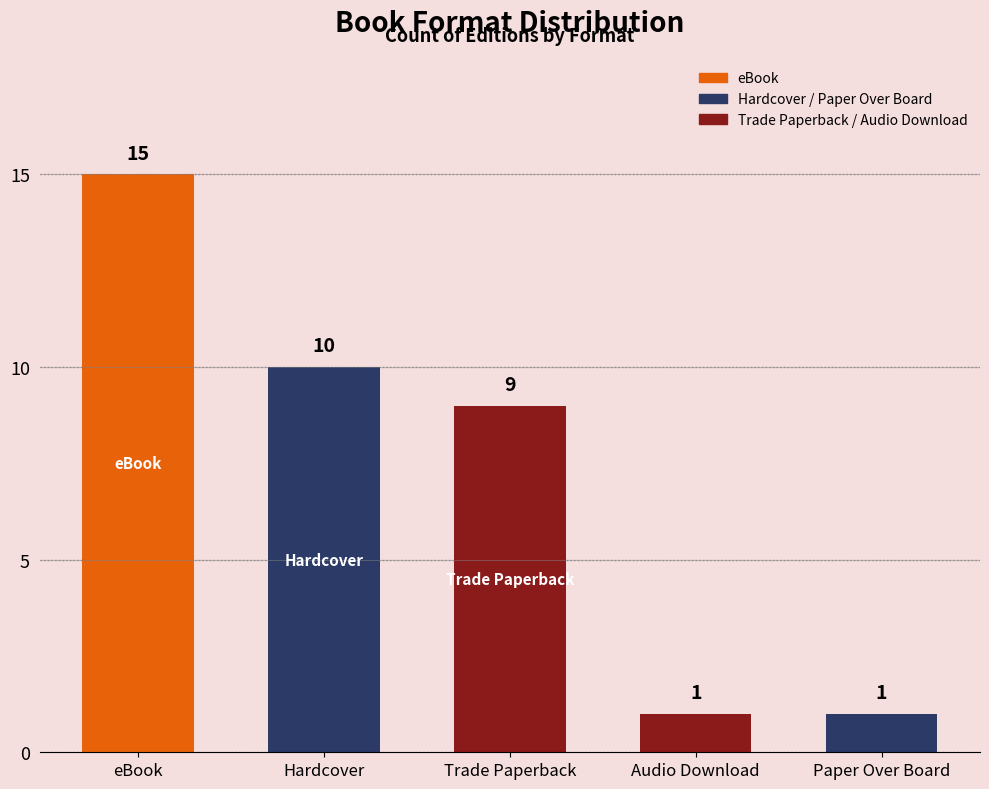

How many values are below 9?

2